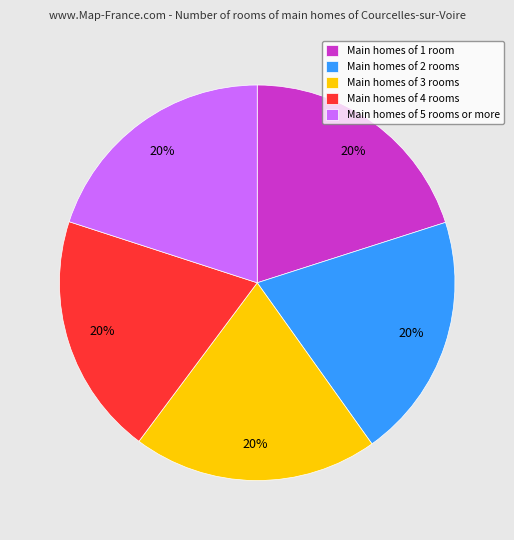

Count the number of slices in the pie.

5